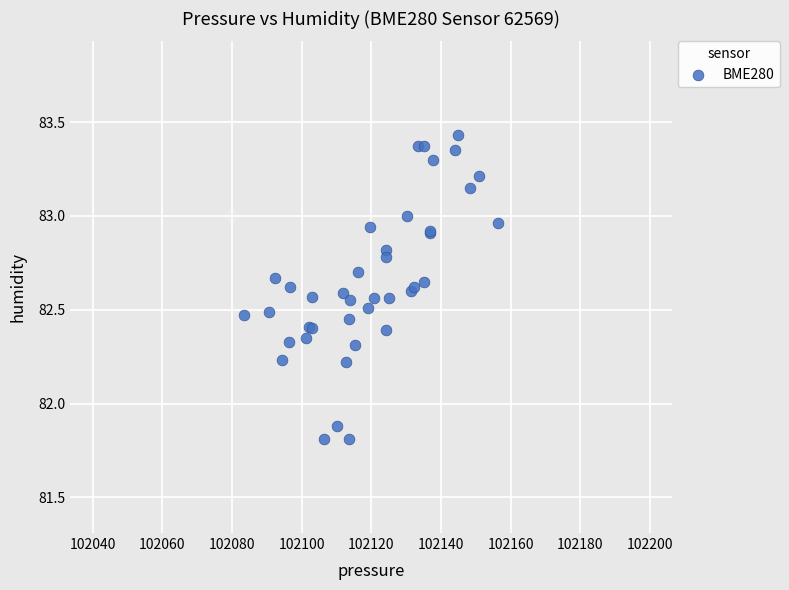

What Y value in the scatter plot is closest to 82?

81.9